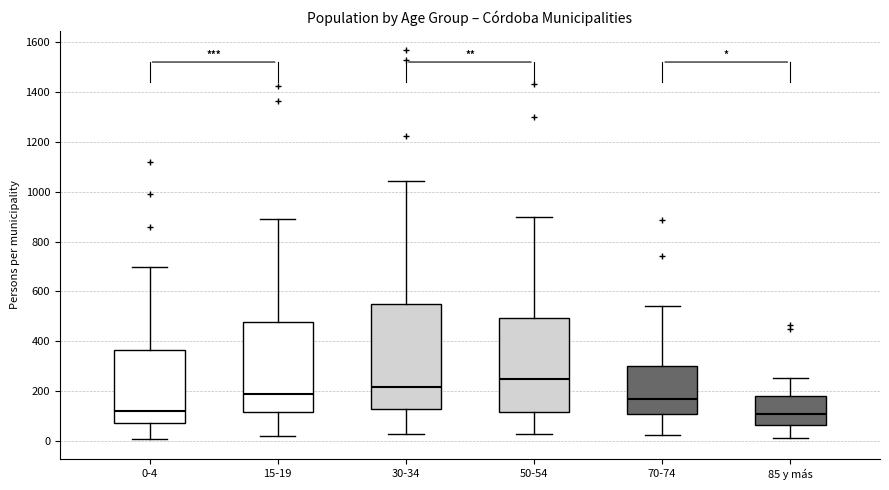

Reading left to right, transcribe this box plot: for each box, give where its median line is, the range the box spans, and where its two whiskers end, as read against the y-axis. The values are not printed on the chart, so give them approximately, as read against the axis.

0-4: median 120, box 60 to 360, whiskers 0 to 700
15-19: median 180, box 120 to 480, whiskers 20 to 900
30-34: median 220, box 120 to 540, whiskers 20 to 1040
50-54: median 240, box 120 to 500, whiskers 20 to 900
70-74: median 160, box 100 to 300, whiskers 20 to 540
85 y más: median 100, box 60 to 180, whiskers 0 to 260